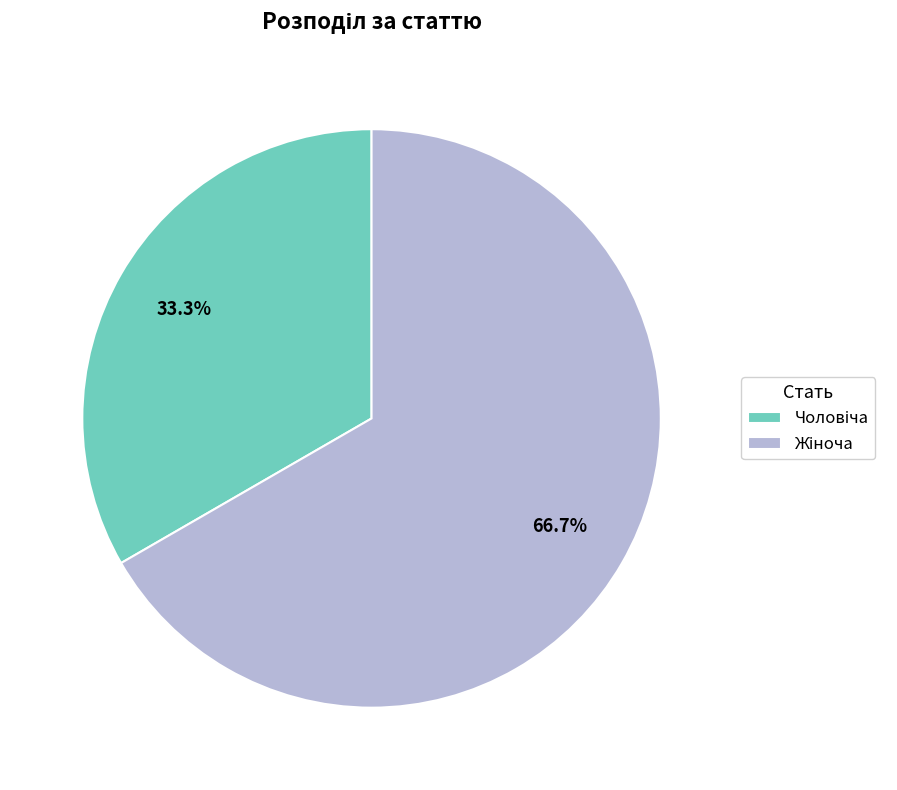

Is there a majority slice in this chart?

Yes